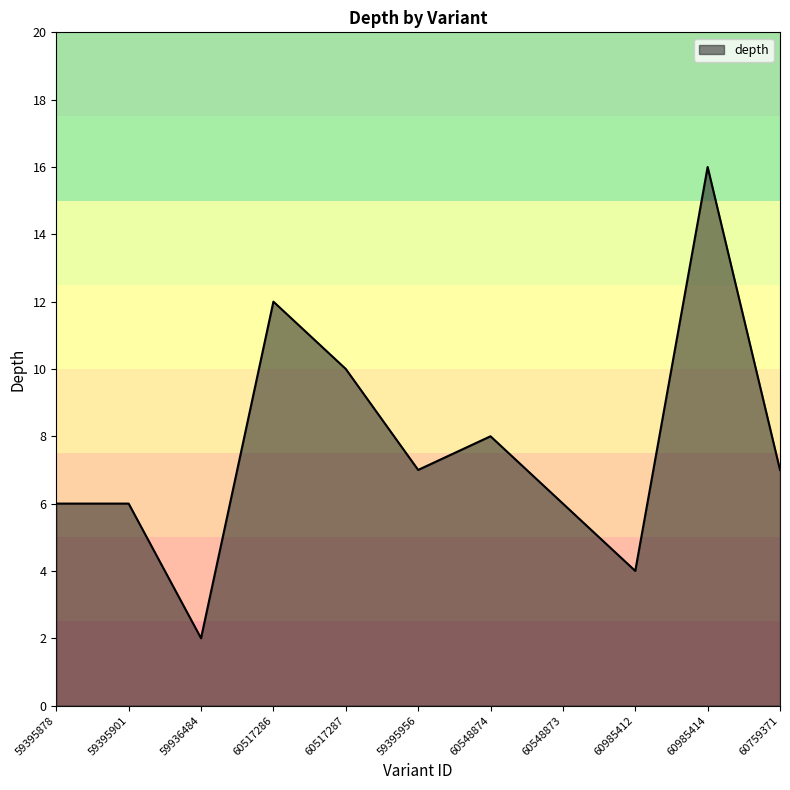

At which category does the chart reach its minimum across all series?

59936484